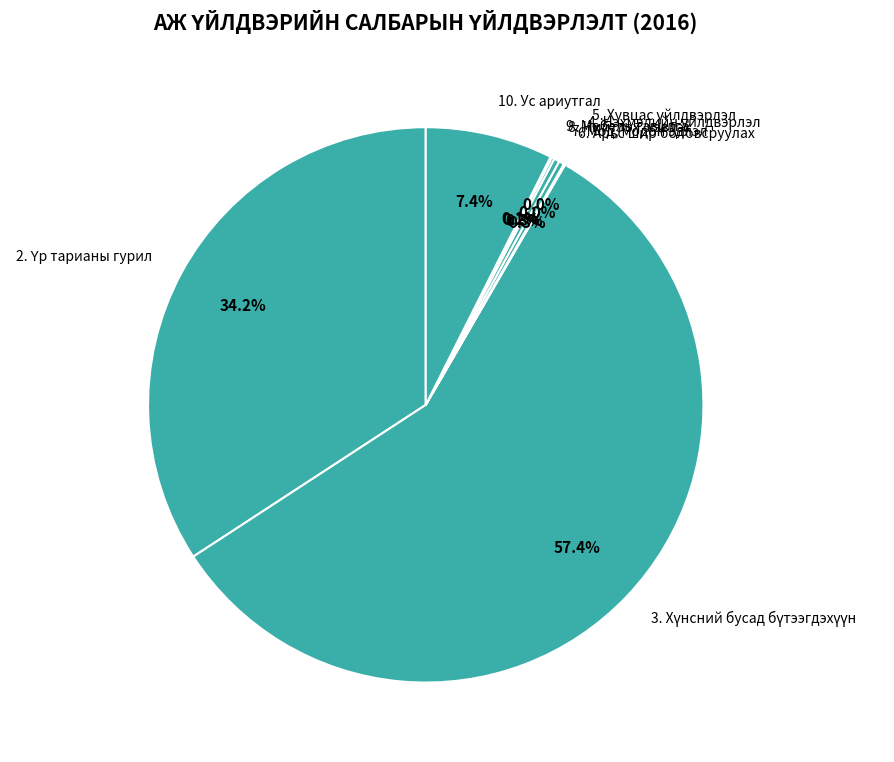

To the nearest percent, what is the average slice percentage?

11%